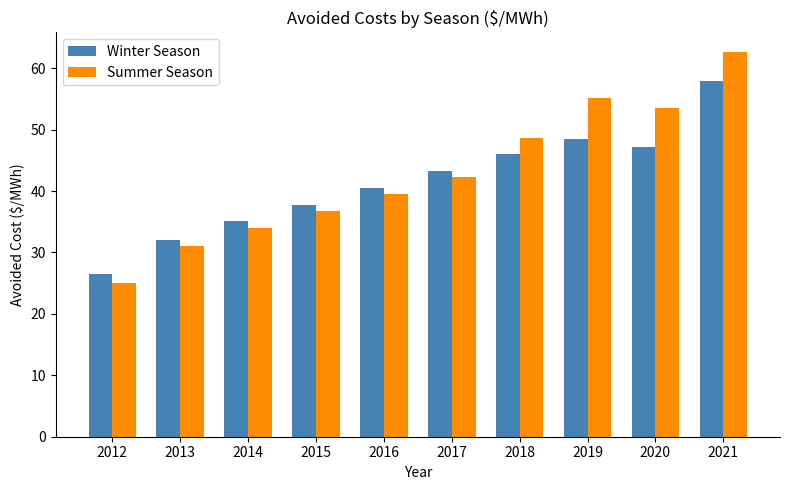

Between 2018 and 2019, which series saw the biggest shift?

Summer Season